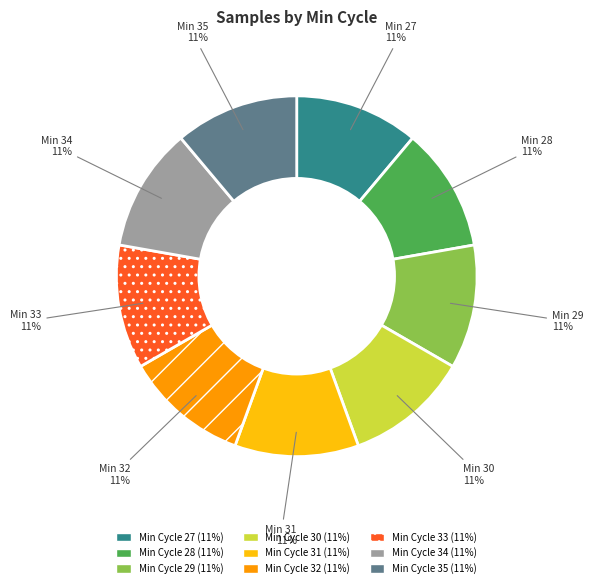

To the nearest percent, what is the average slice percentage?

11%